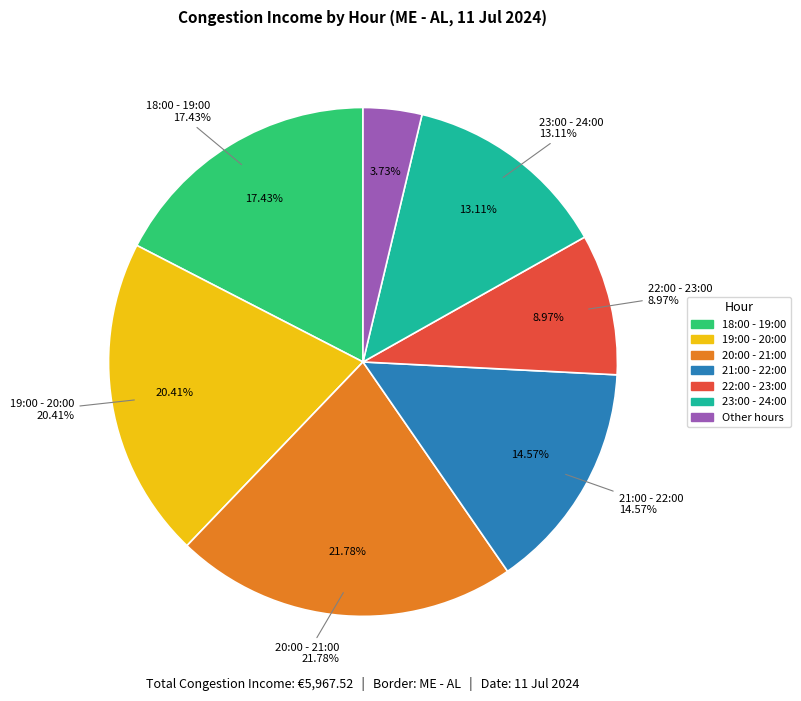

The 13:00 - 14:00 slice represents 0% of the pie. True or false?

True